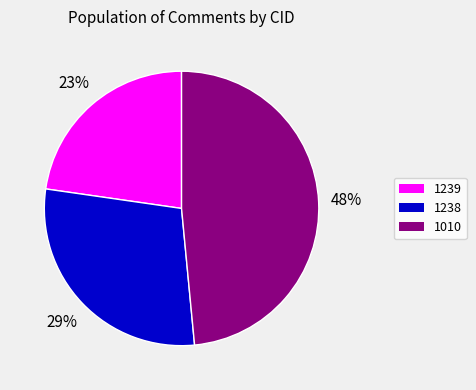

Approximately how many times larger is the value at 1010 compared to 1239?

2.1